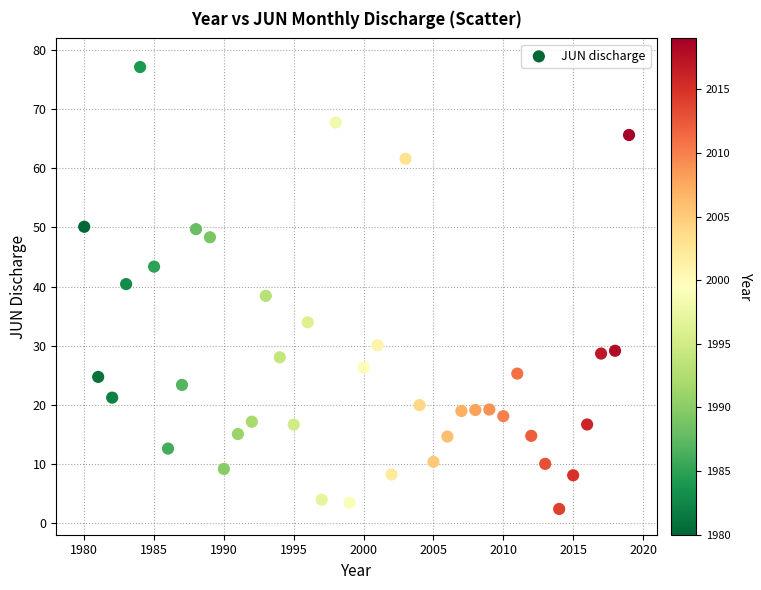

What is the range of Y values (max minus min)?

74.8